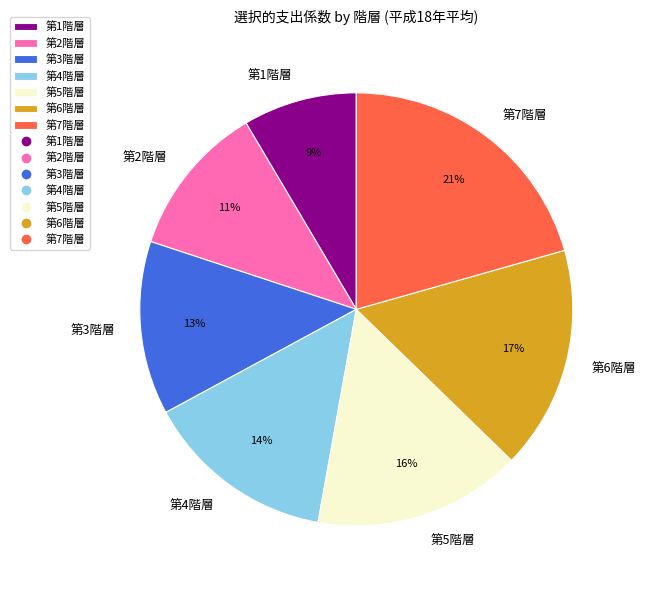

To the nearest percent, what is the average slice percentage?

14%